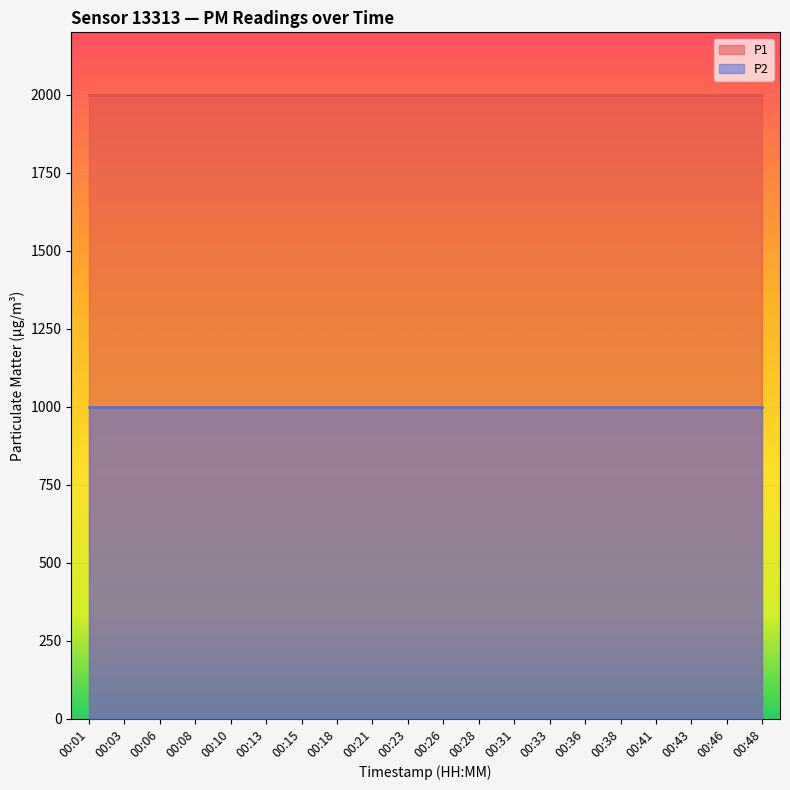

Is the value of P2 at 00:28 greater than the value of P1 at 00:03?

No